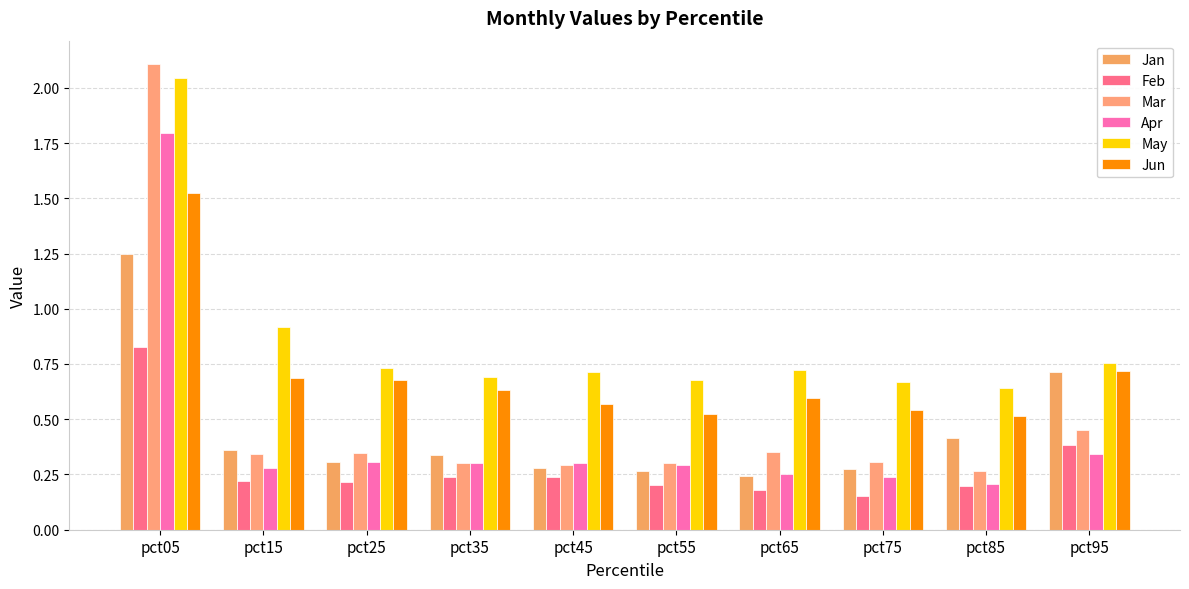

Does the chart contain stacked bars?

No